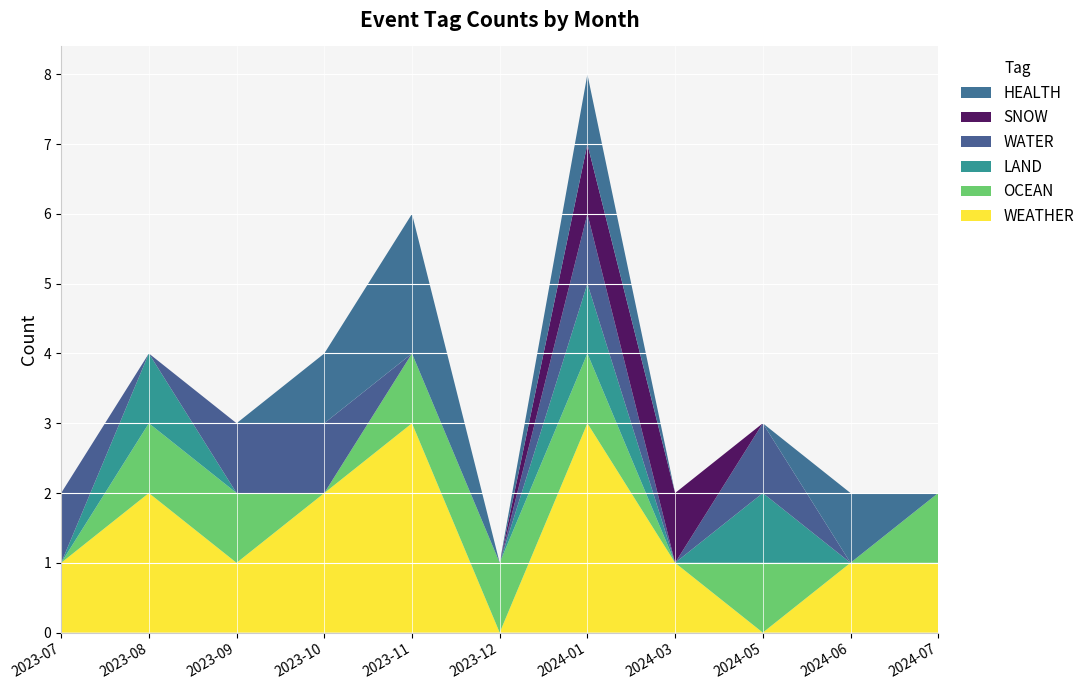

Reading left to right, list all the values displayed in this chart.

WEATHER: 1	2	1	2	3	0	3	1	0	1	1
OCEAN: 0	1	1	0	1	1	1	0	1	0	1
LAND: 0	1	0	0	0	0	1	0	1	0	0
WATER: 1	0	1	1	0	0	1	0	1	0	0
SNOW: 0	0	0	0	0	0	1	1	0	0	0
HEALTH: 0	0	0	1	2	0	1	0	0	1	0